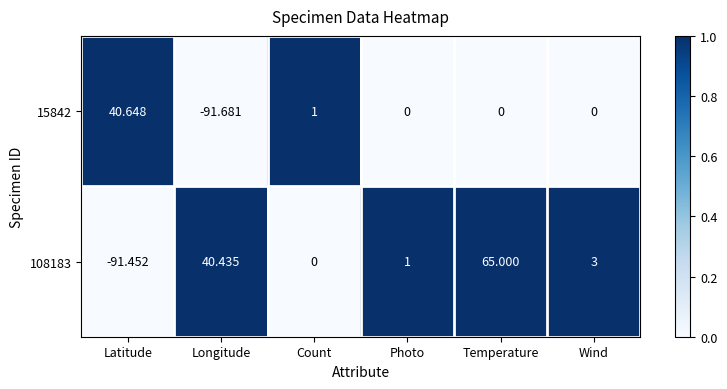

At which category is the sum across all series the highest?

Temperature